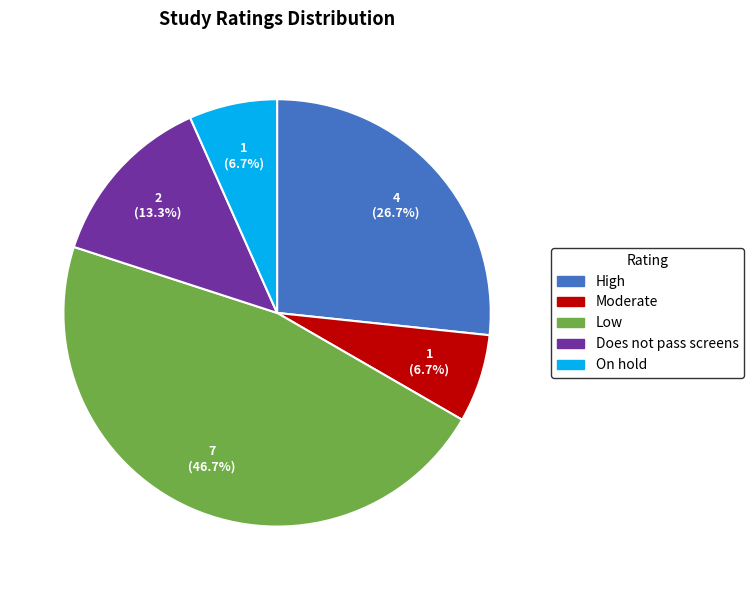

Which category has the biggest portion of the pie?

Low